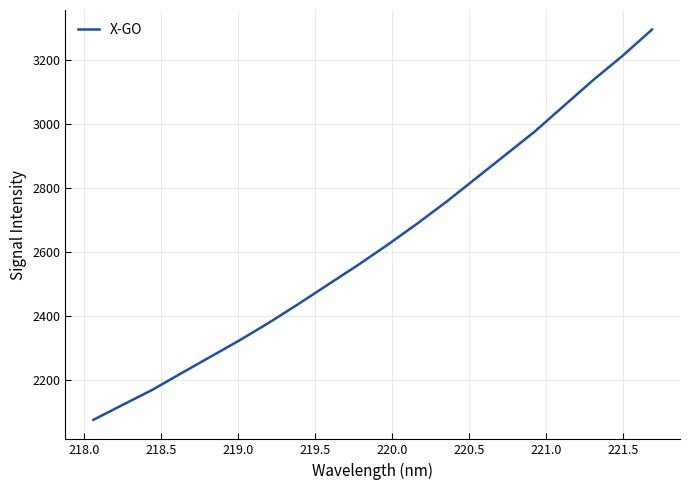

What is the smallest value displayed?

2074.4